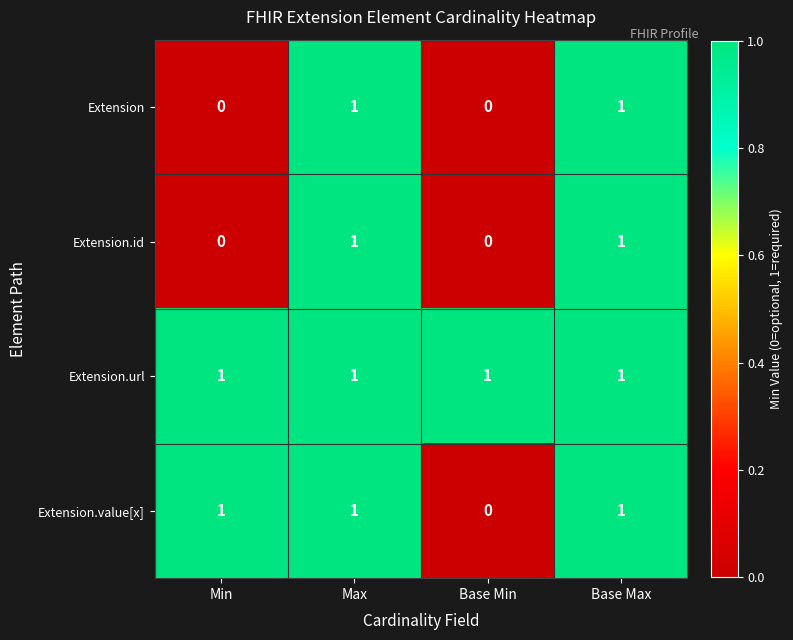

What is the total value across all series at Min?

2